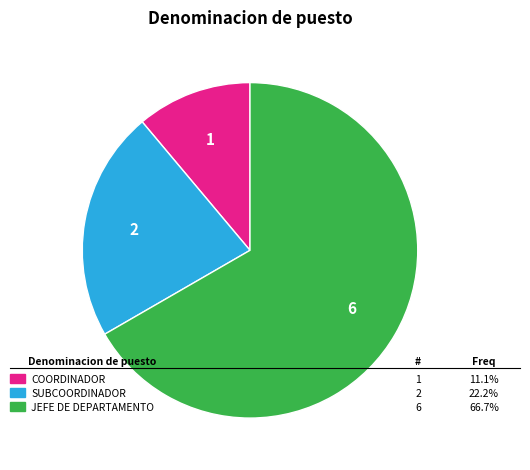

Is there a majority slice in this chart?

Yes